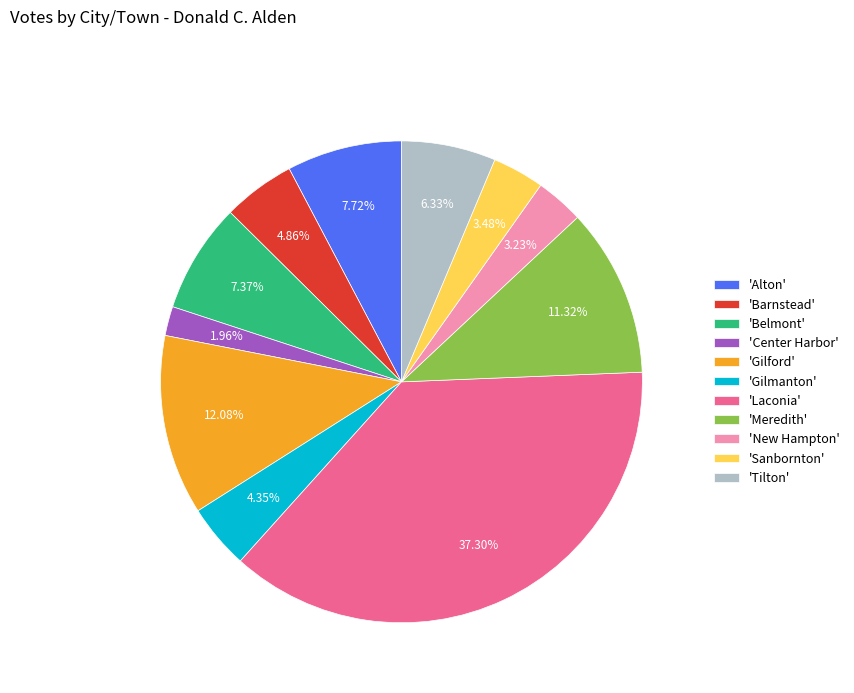

What is the ratio of the value at 'Tilton' to the value at 'Sanbornton'?

1.8